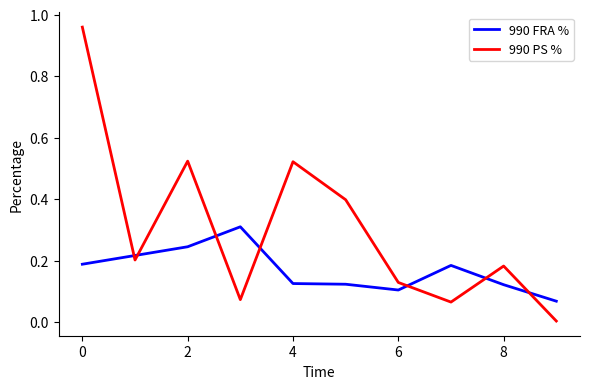

Rank the series by their maximum value, from highest to lowest.

990 PS %, 990 FRA %